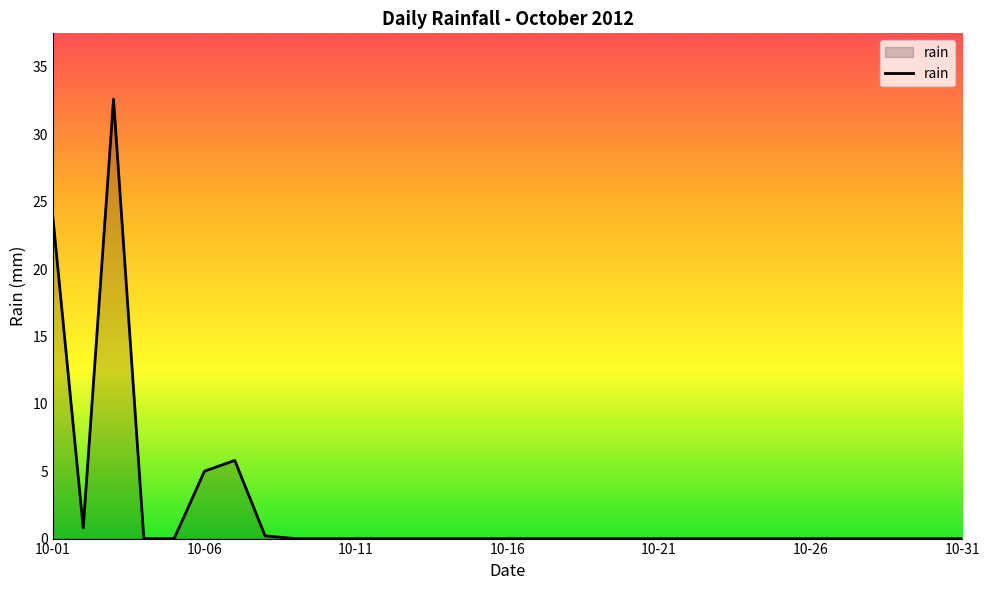

What is the difference between the maximum and minimum values?

32.6